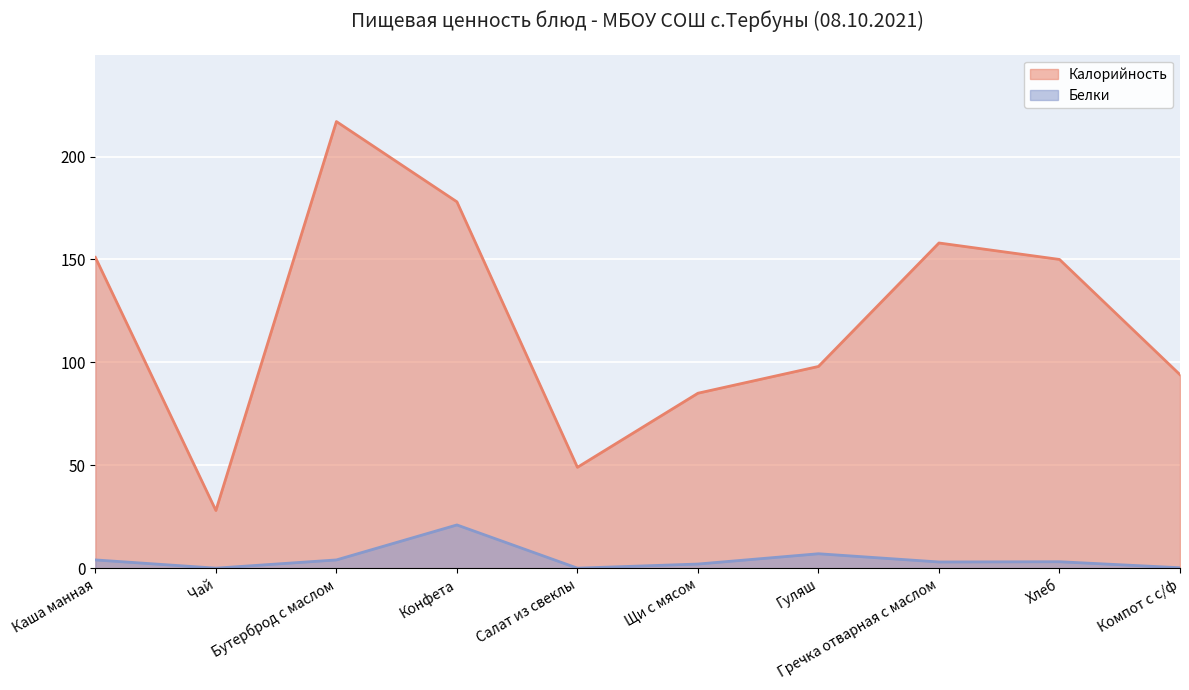

Read the Калорийность value at Салат из свеклы.

49.0